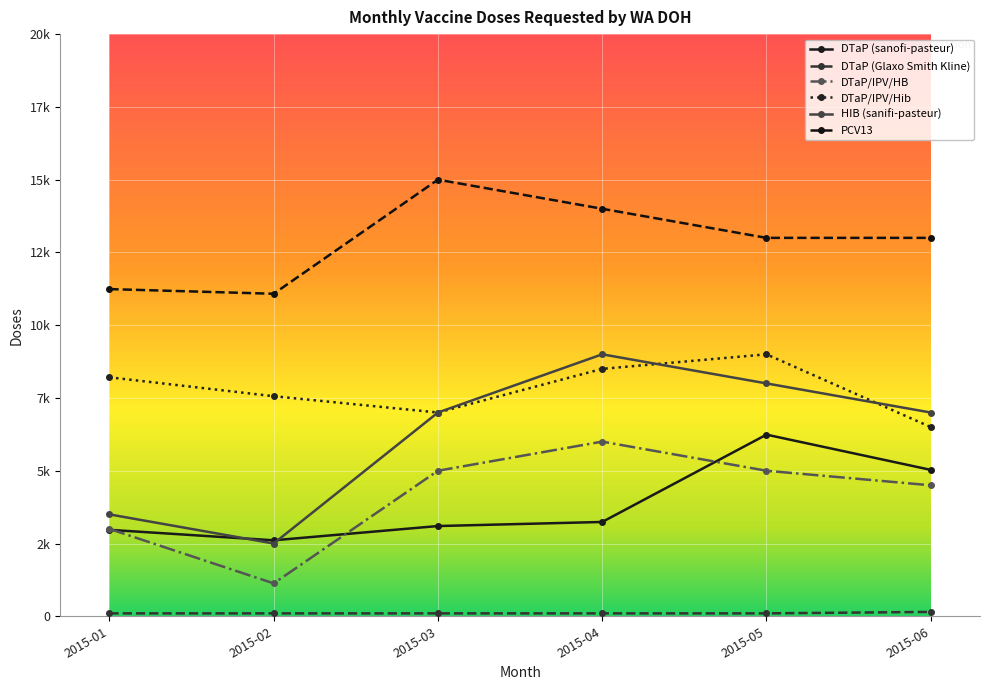

Does the chart have visible grid lines?

Yes